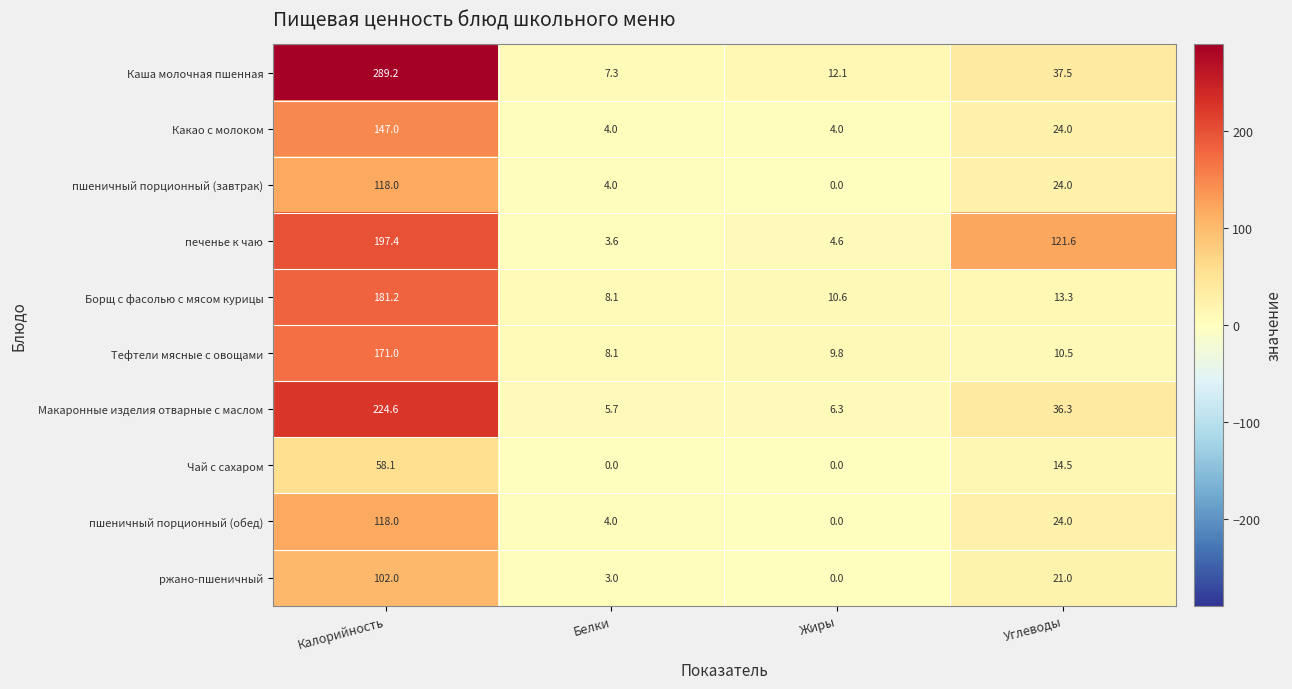

True or false: ржано-пшеничный has a value of 1.6 at Белки.

False